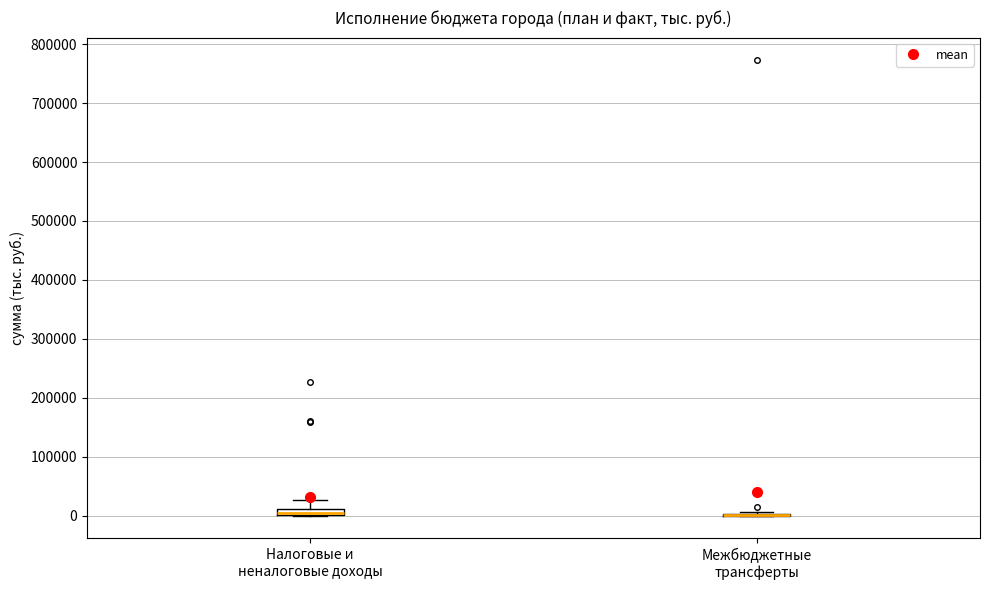

Where does the upper whisker of the box for Налоговые и неналоговые доходы end on the y-axis? The values are not printed on the chart, so give them approximately, as read against the axis.

30000